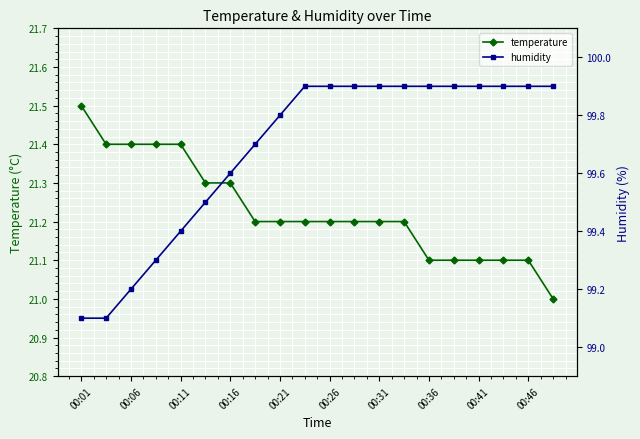

What is the highest value of the humidity series?

99.9